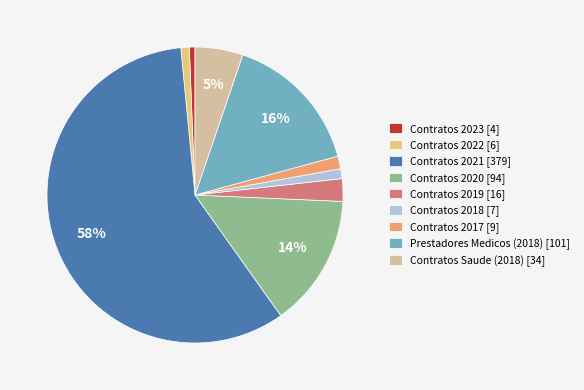

To the nearest percent, what percentage of the pie is Contratos Saude (2018) [34]?

5%